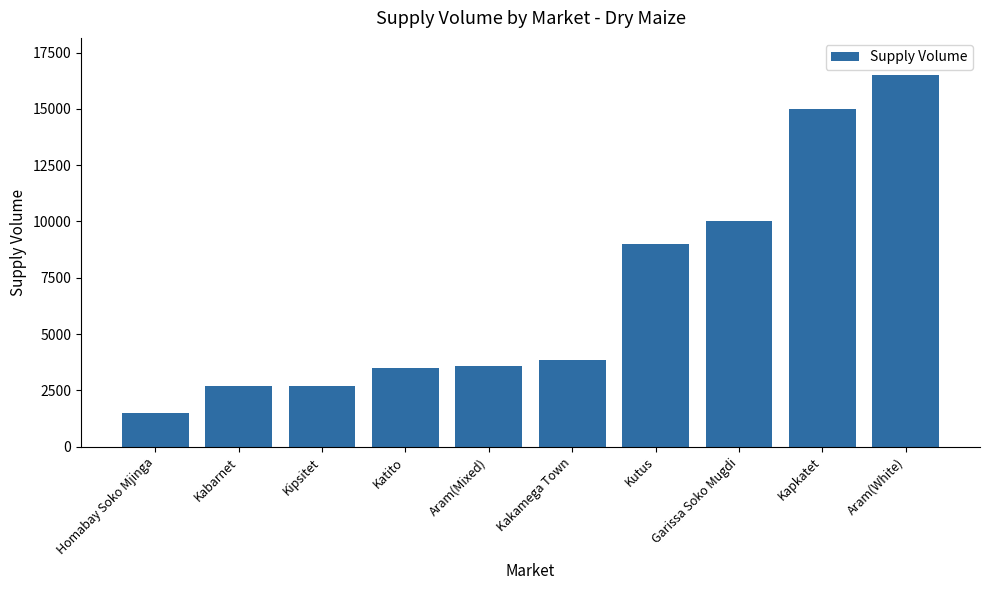

What is the sum of the values at Katito and Garissa Soko Mugdi?

13500